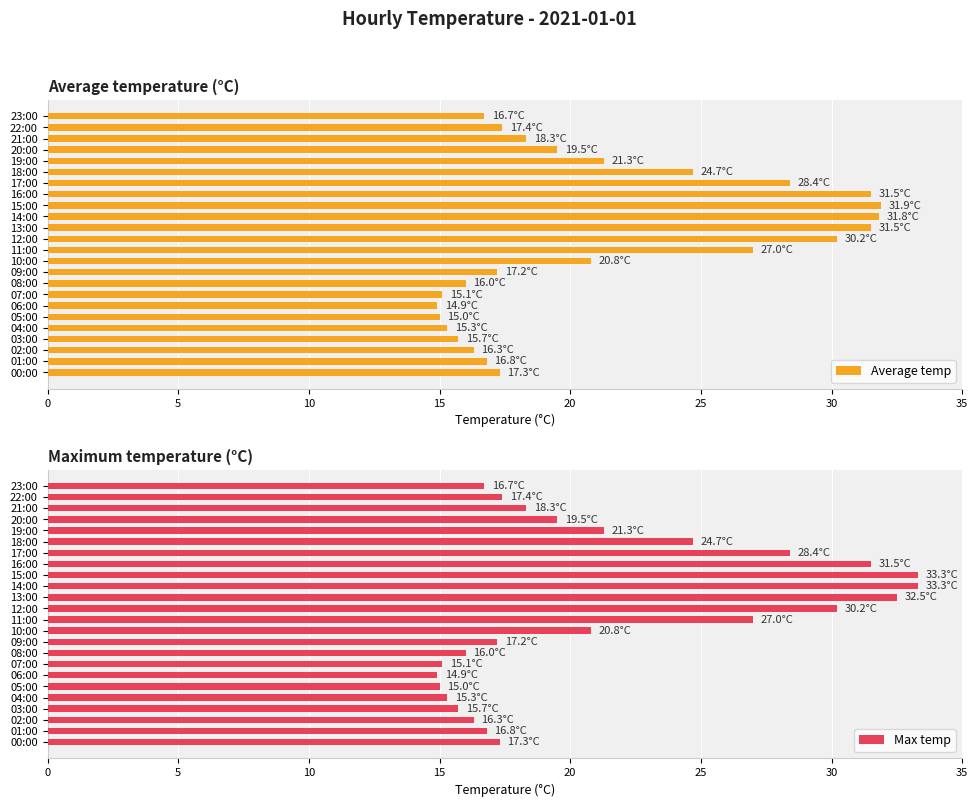

What is the average value of the Average temp series?

21.3